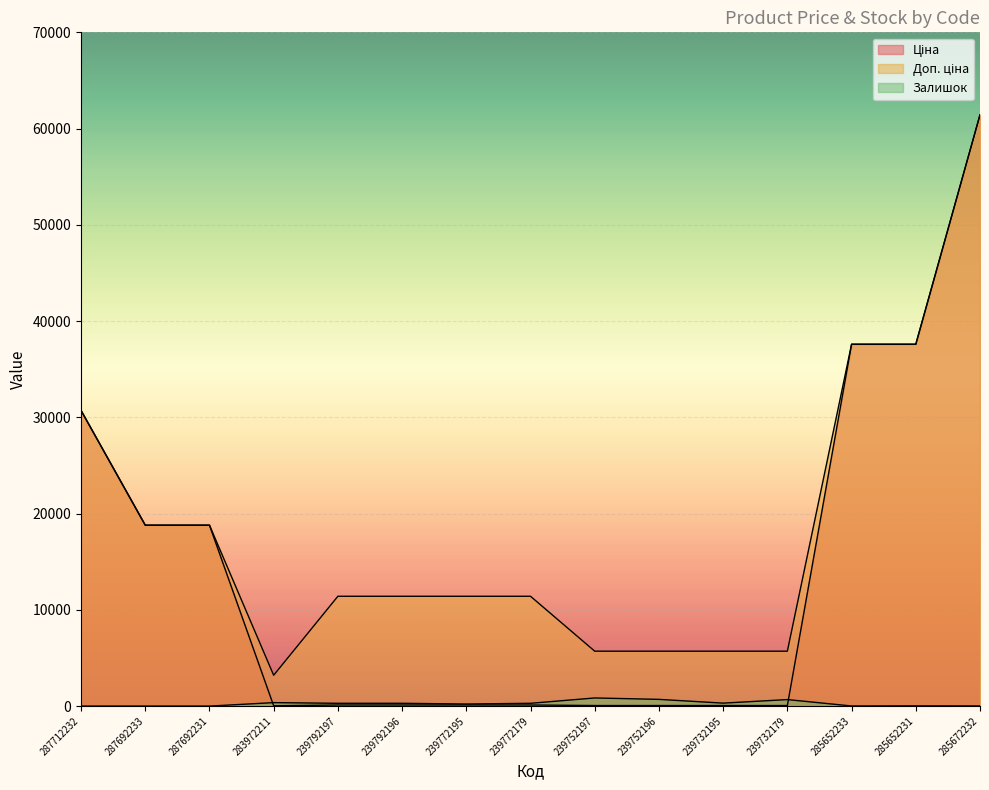

Between 239772195 and 285652233, which series saw the biggest shift?

Ціна